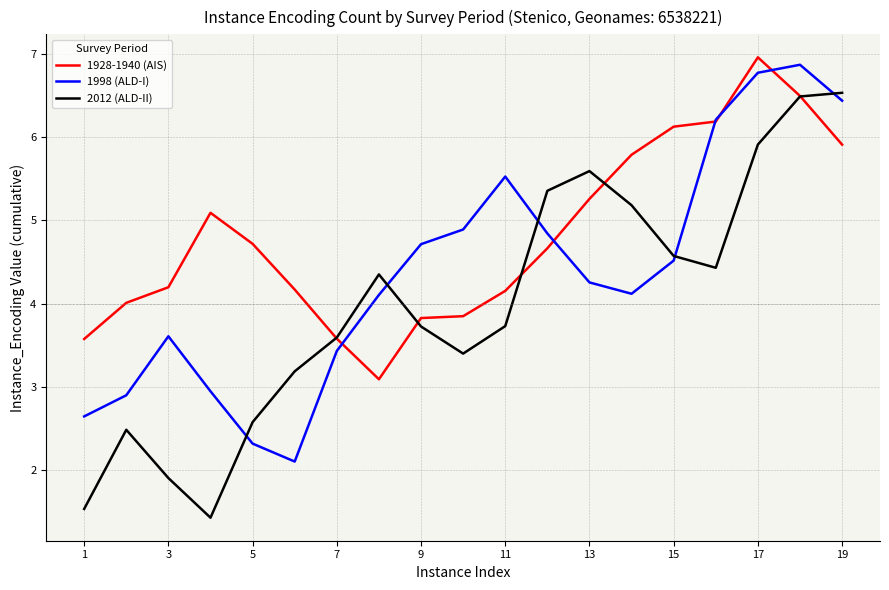

What is the highest value of the 1998 (ALD-I) series?

6.9